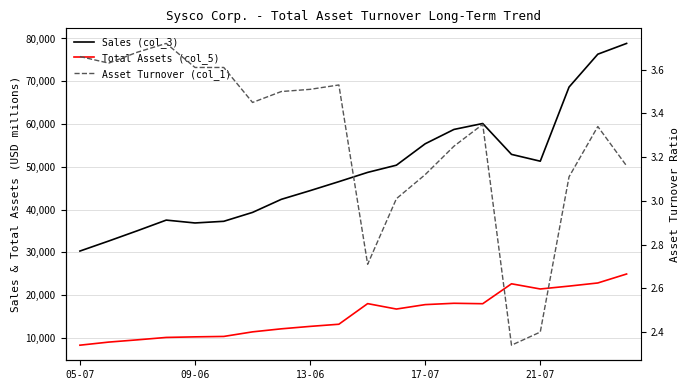

Reading left to right, what are all the values shown in this chart?

Sales (col_3): 30282.0	32628.0	35042.0	37522.0	36853.0	37243.0	39323.0	42381.0	44411.0	46517.0	48681.0	50367.0	55371.0	58727.0	60114.0	52893.0	51298.0	68636.0	76325.0	78844.0
Total Assets (col_5): 8268.0	8992.0	9519.0	10082.0	10217.0	10314.0	11386.0	12095.0	12664.0	13168.0	17989.0	16722.0	17757.0	18070.0	17967.0	22628.0	21414.0	22086.0	22821.0	24917.0
Asset Turnover (col_1): 3.7	3.6	3.7	3.7	3.6	3.6	3.5	3.5	3.5	3.5	2.7	3.0	3.1	3.2	3.4	2.3	2.4	3.1	3.3	3.2